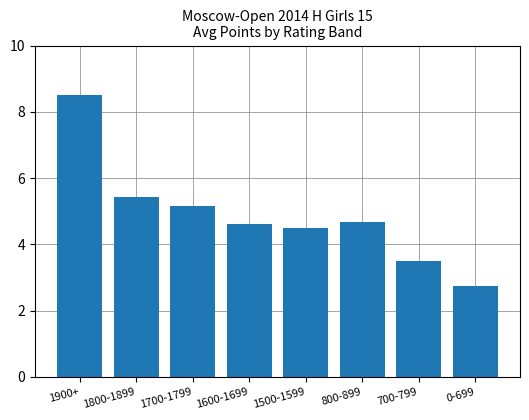

Where is the data nearest to the value 5?

1700-1799